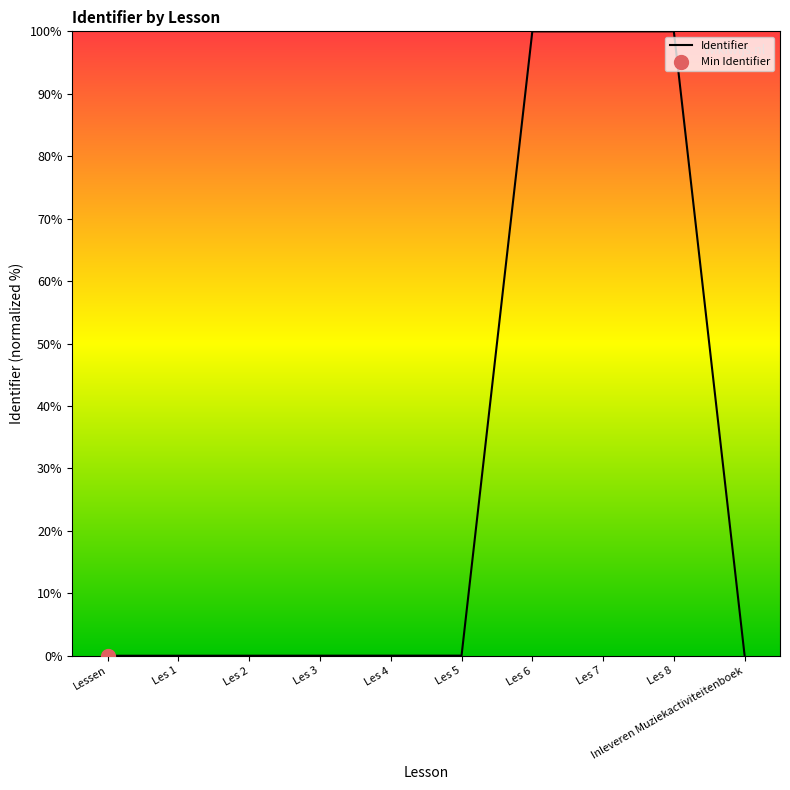

Between Les 5 and Les 7, which is larger?

Les 7